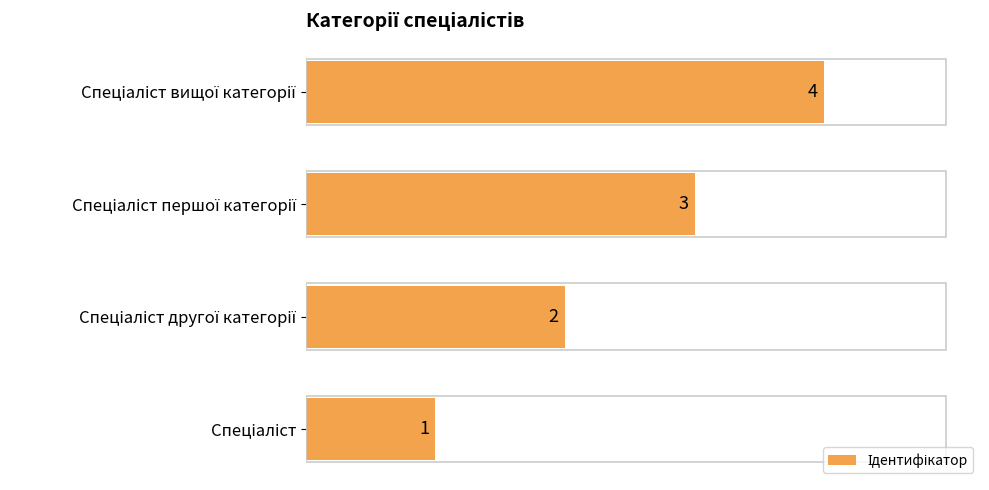

What is the maximum value shown in the chart?

4